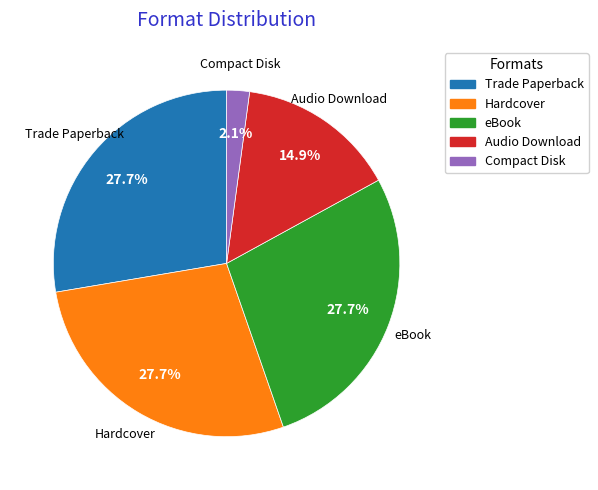

How many slices are in this pie chart?

5